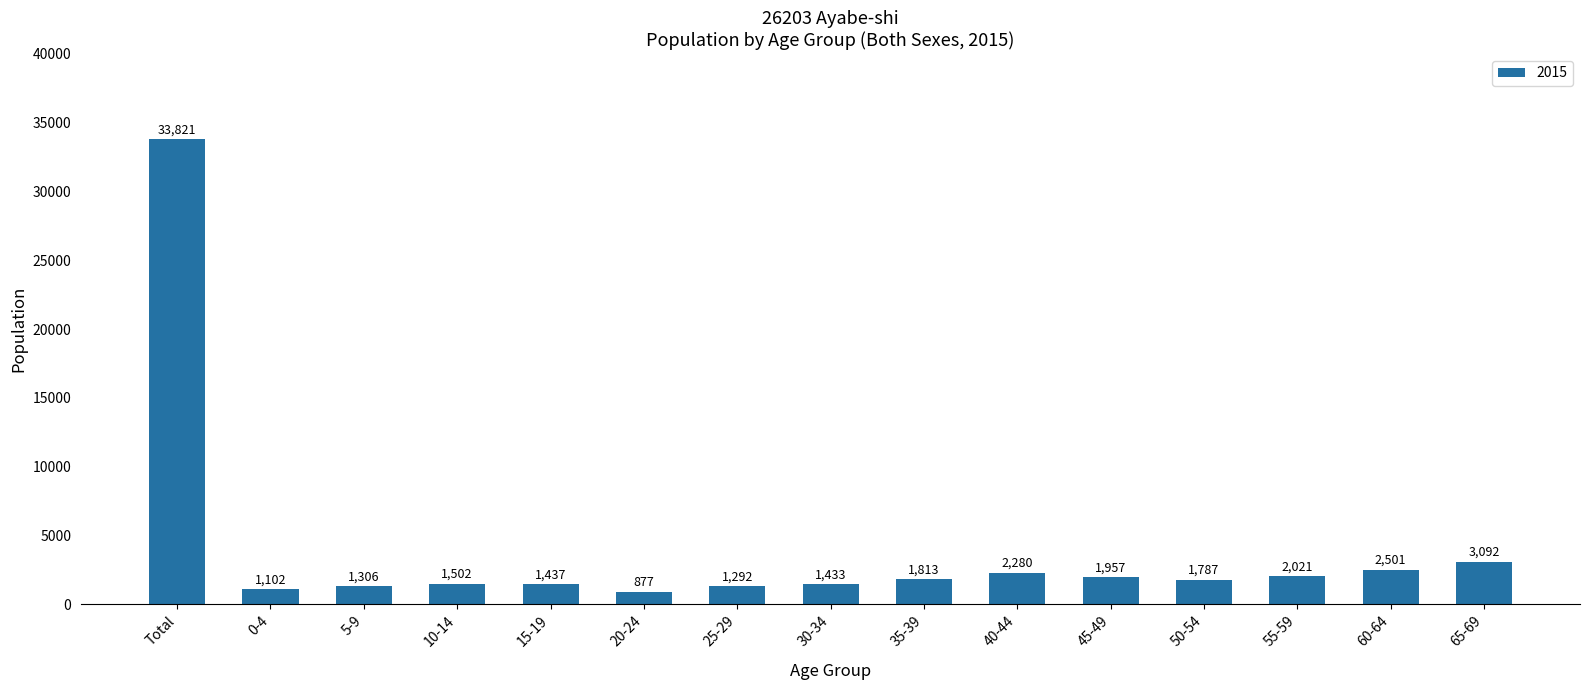

How many bars are there in total?

15